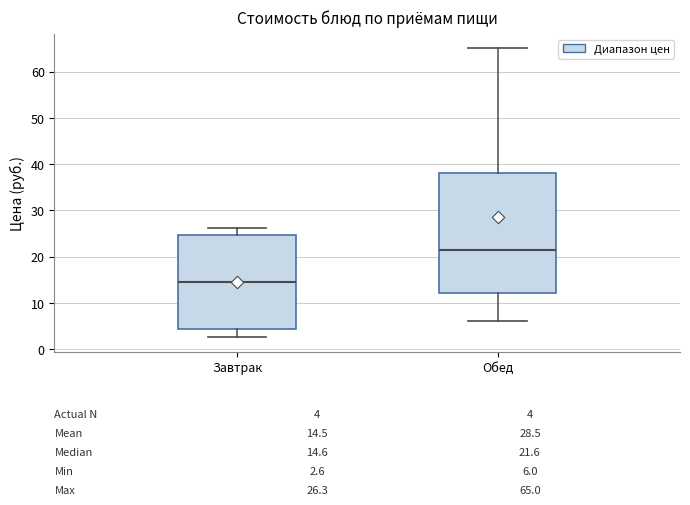

Comparing the boxes themselves (not the whiskers), which one is the tallest?

Обед